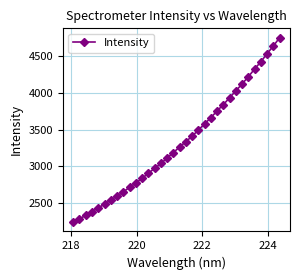

What is the sum of all values?

112827.8